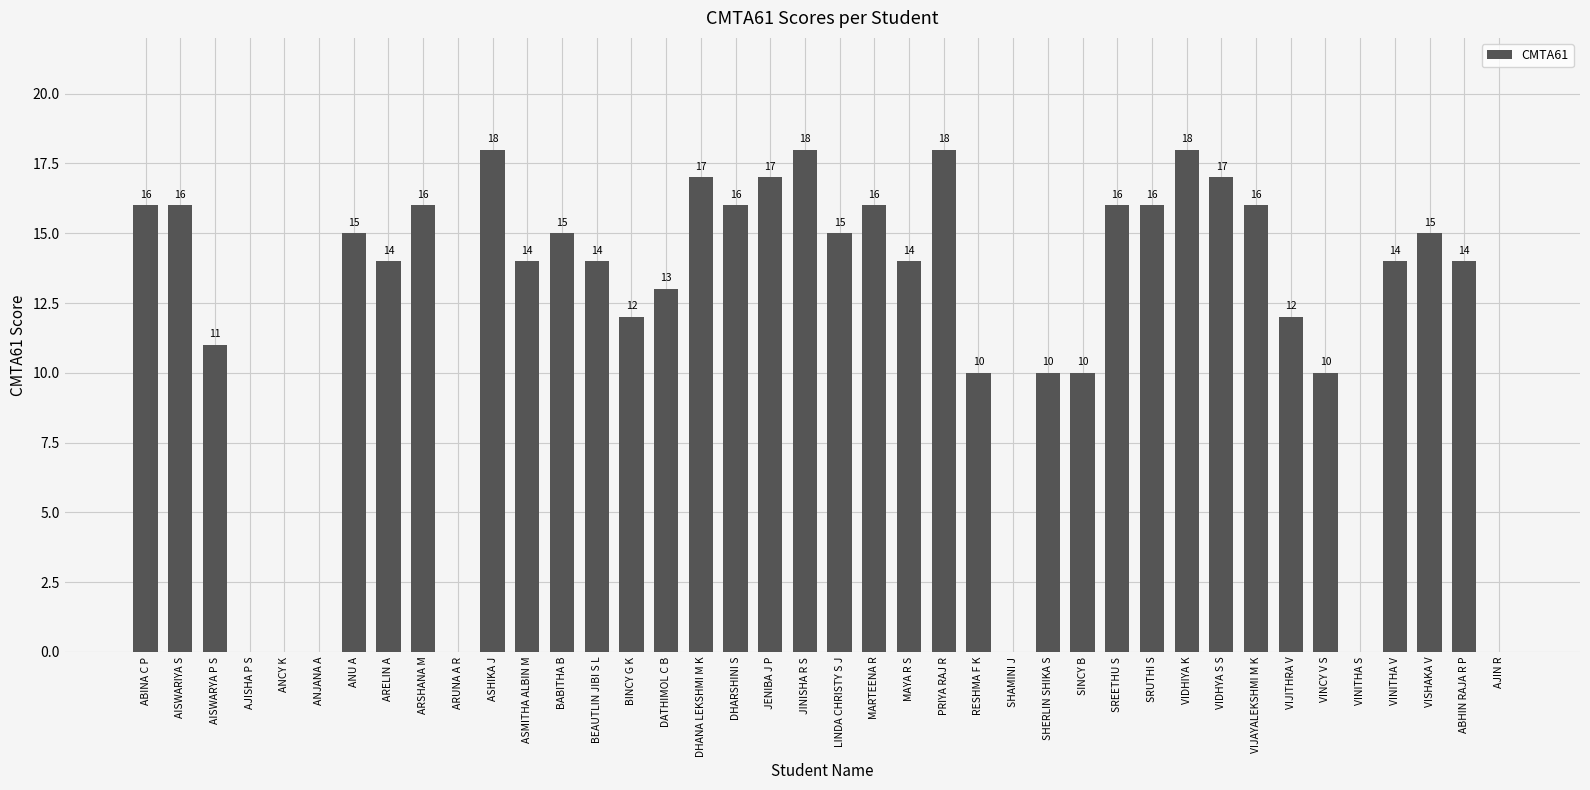

What is the sum of the values at VISHAKA V and ASMITHA ALBIN M?

29